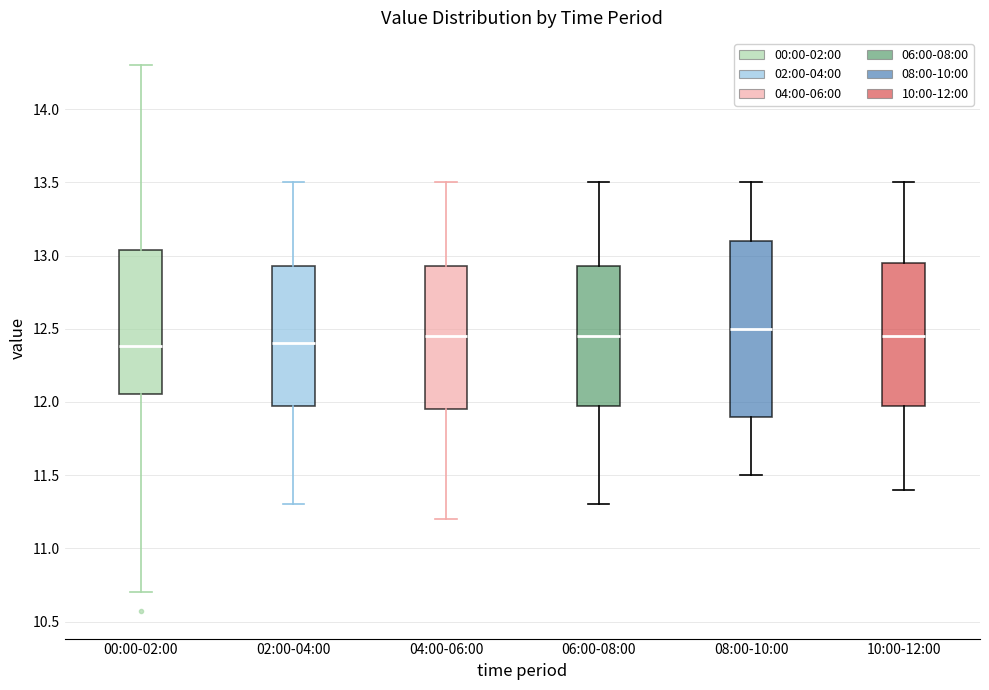

Which box is the tallest, from its lower edge to its upper edge?

08:00-10:00